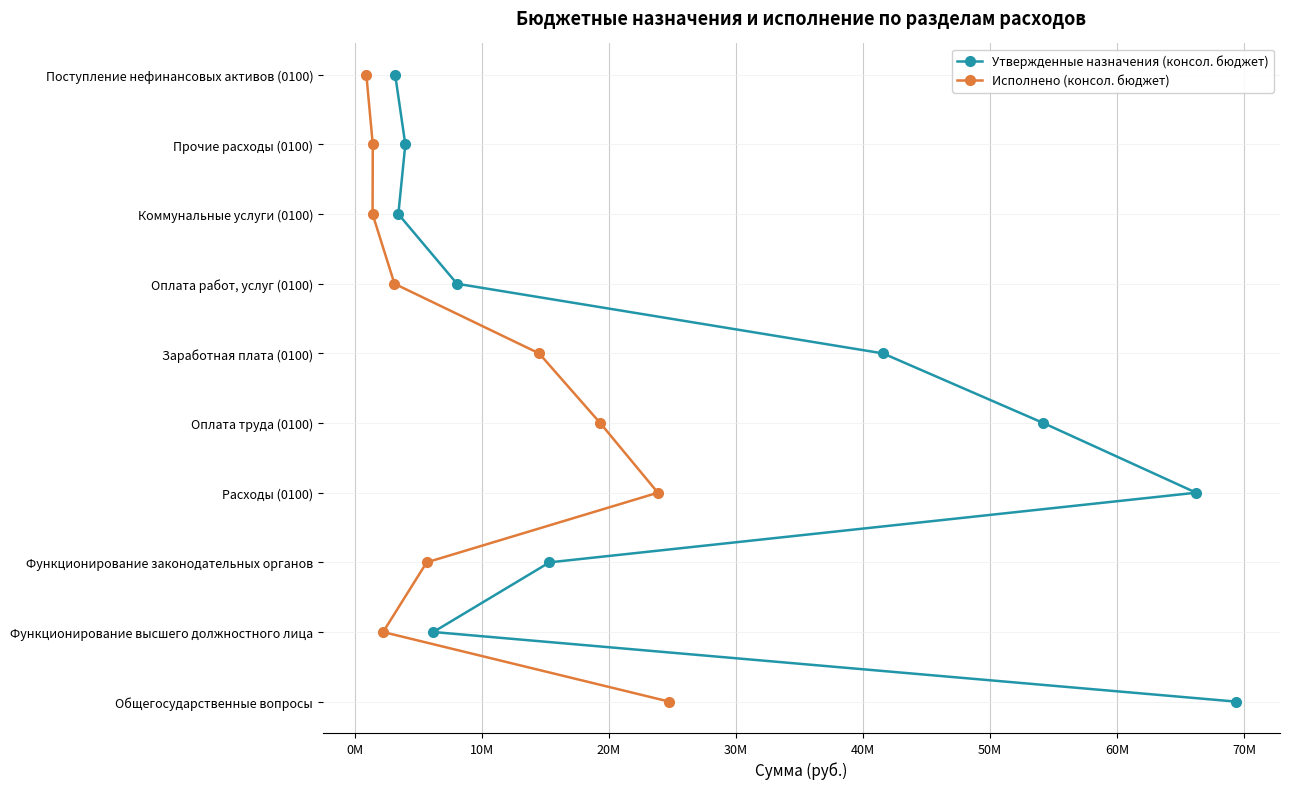

Which series changed the most between 40M and 60M?

Утвержденные назначения (консол. бюджет)